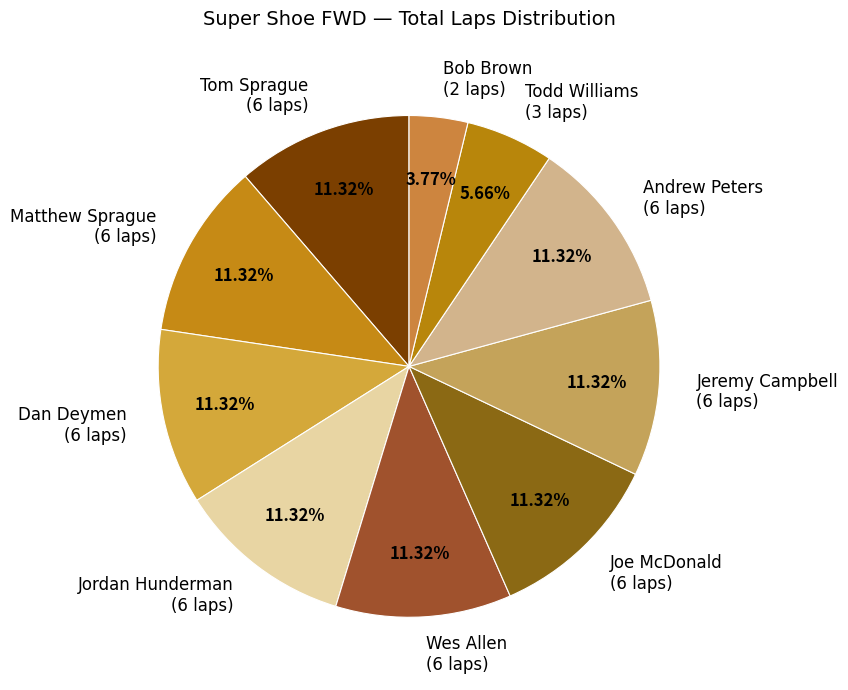

Approximately how many times larger is the value at Matthew Sprague (6 laps) compared to Jeremy Campbell (6 laps)?

1.0